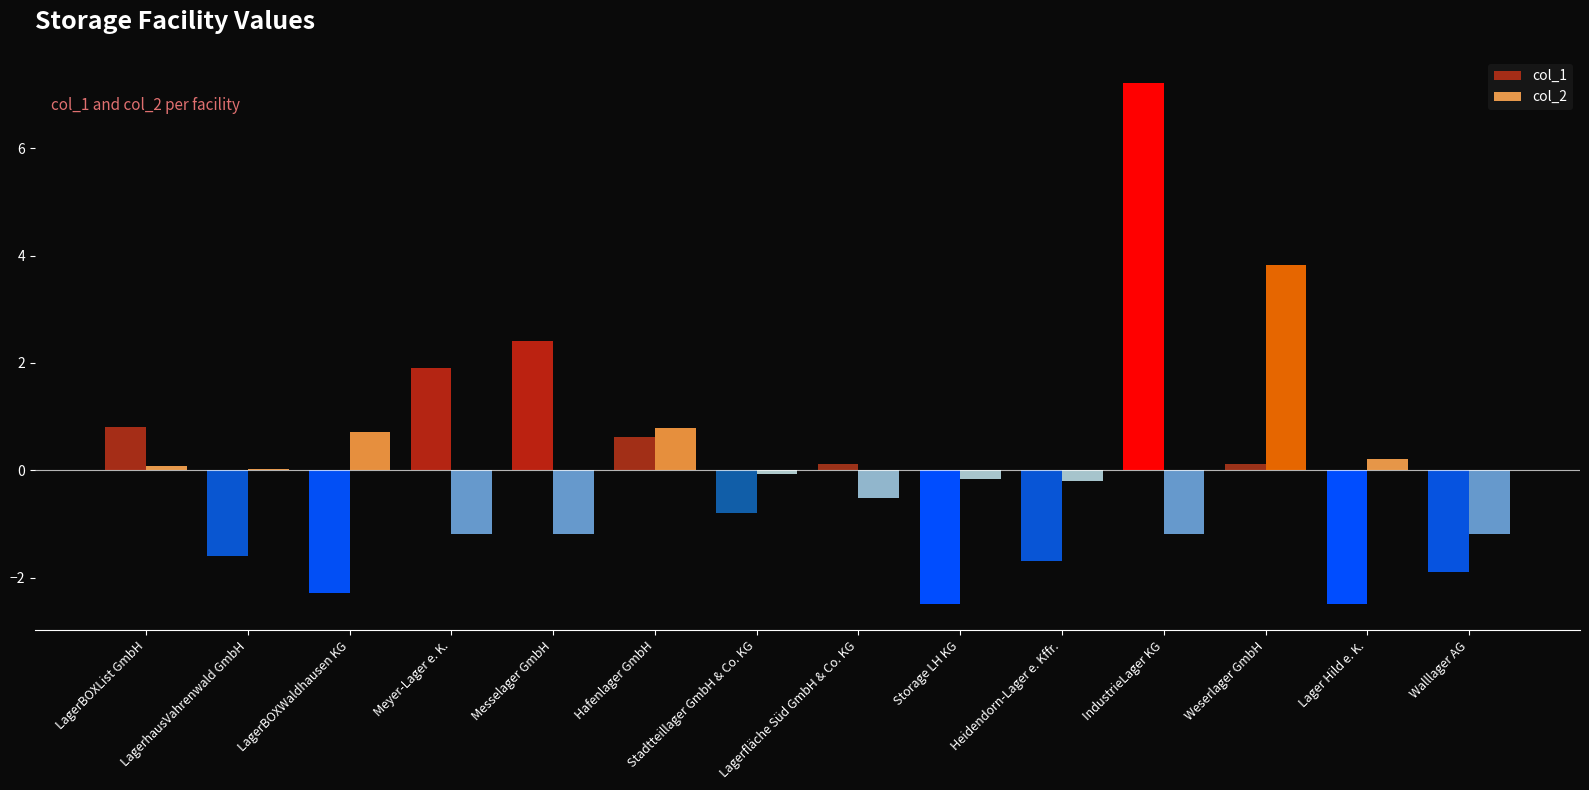

Rank the categories by col_1 value from highest to lowest.

LagerBOXList GmbH